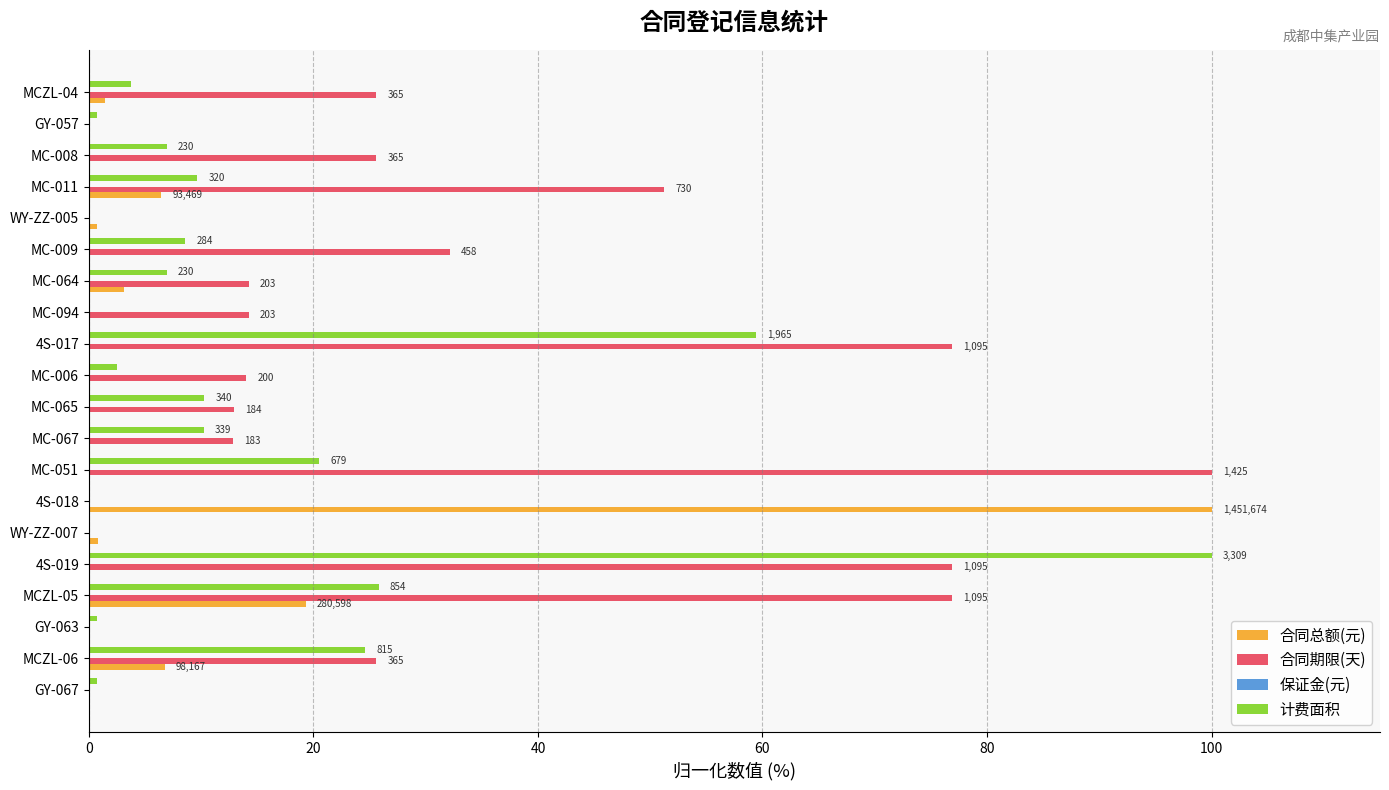

What is the greatest value displayed?

100.0